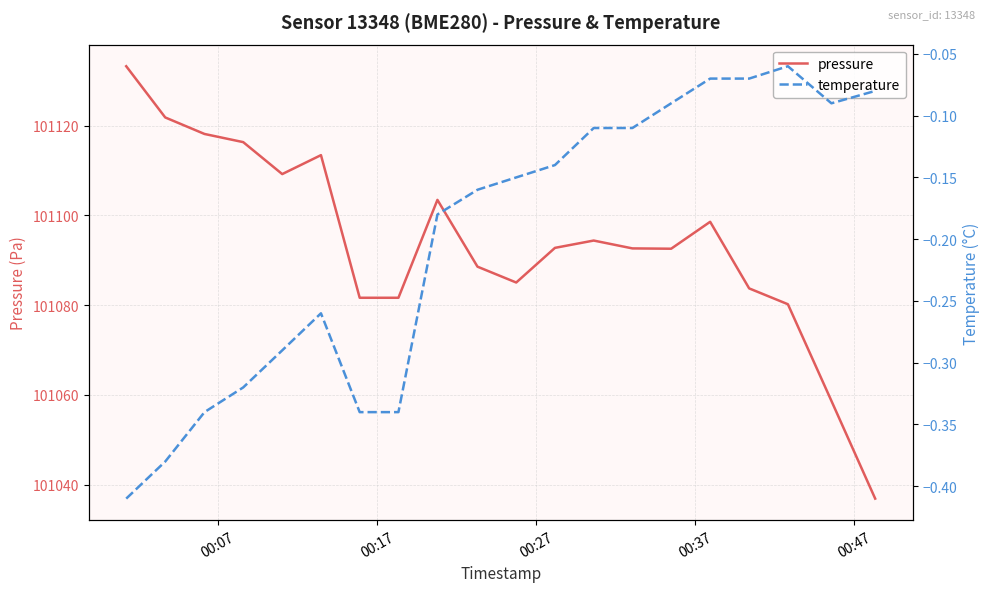

What is the lowest value of the pressure series?

101036.9